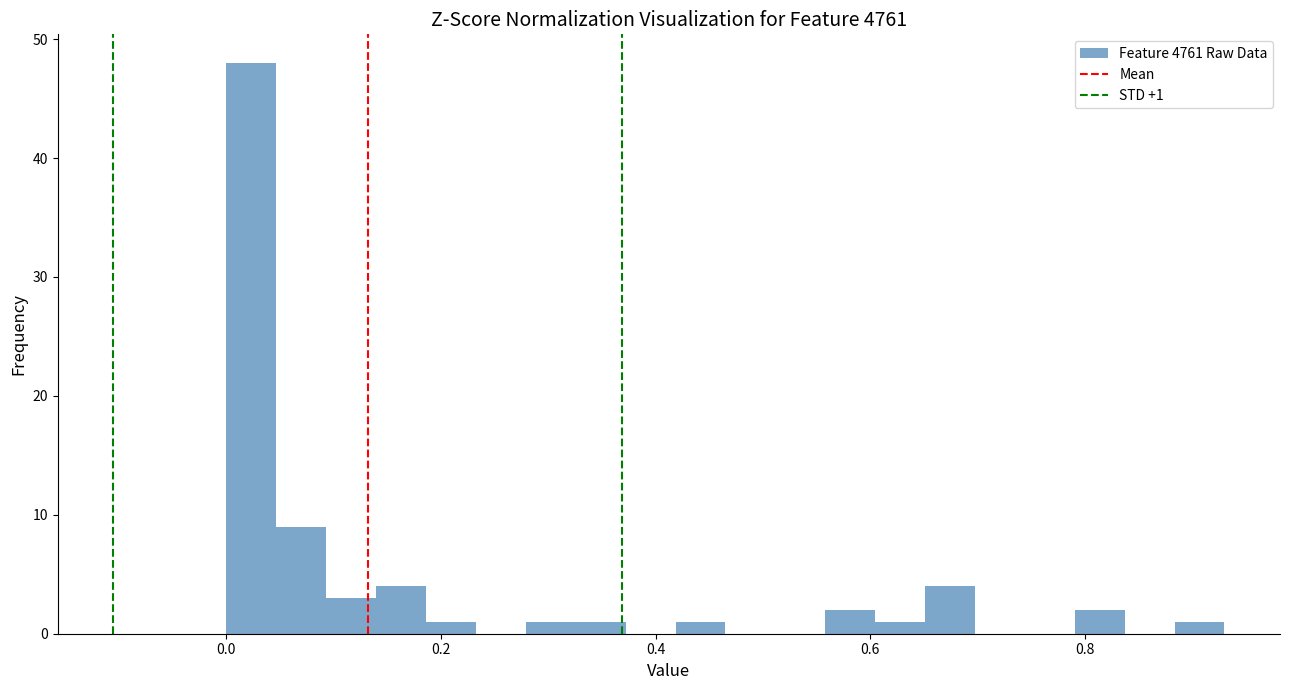

Around what value on the x-axis is the tallest bar? Give the approximate position of its centre, as read against the axis.

0.02